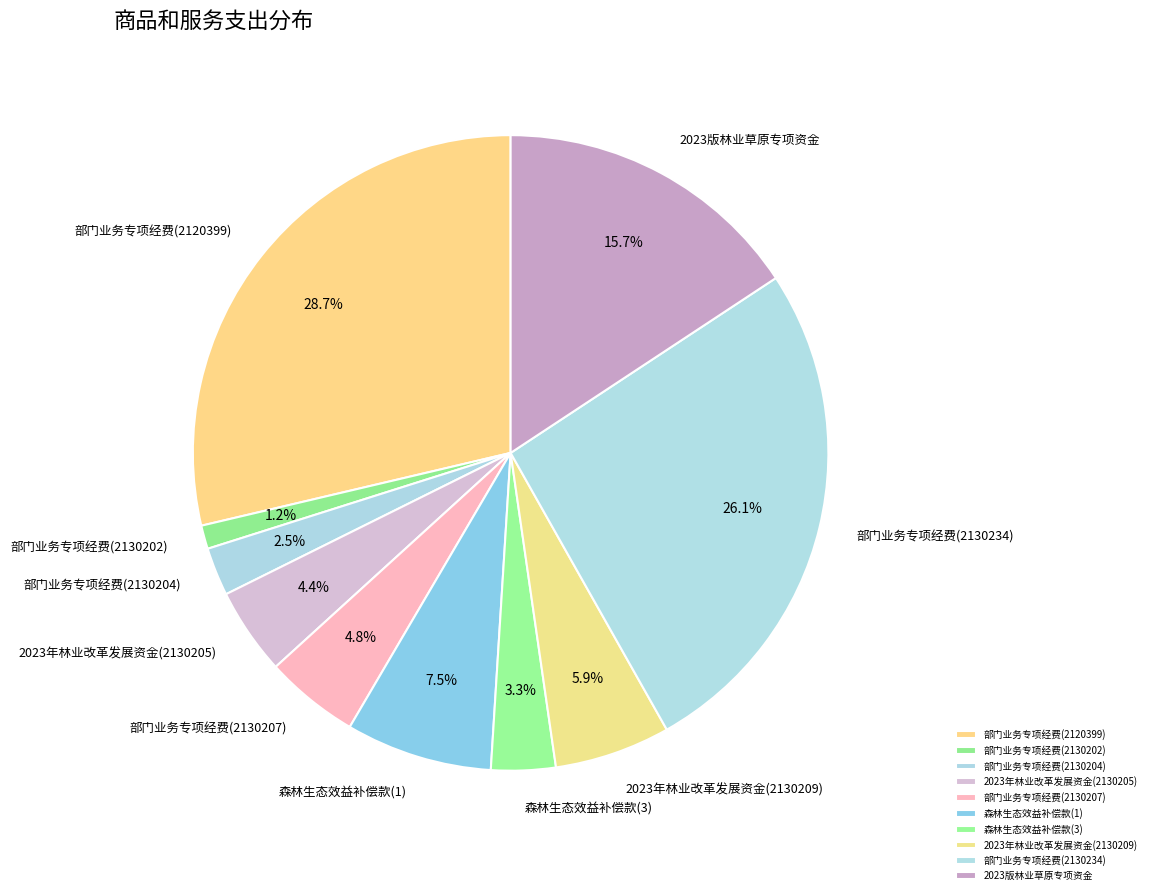

Does 部门业务专项经费(2130204) represent more than half of the total?

No